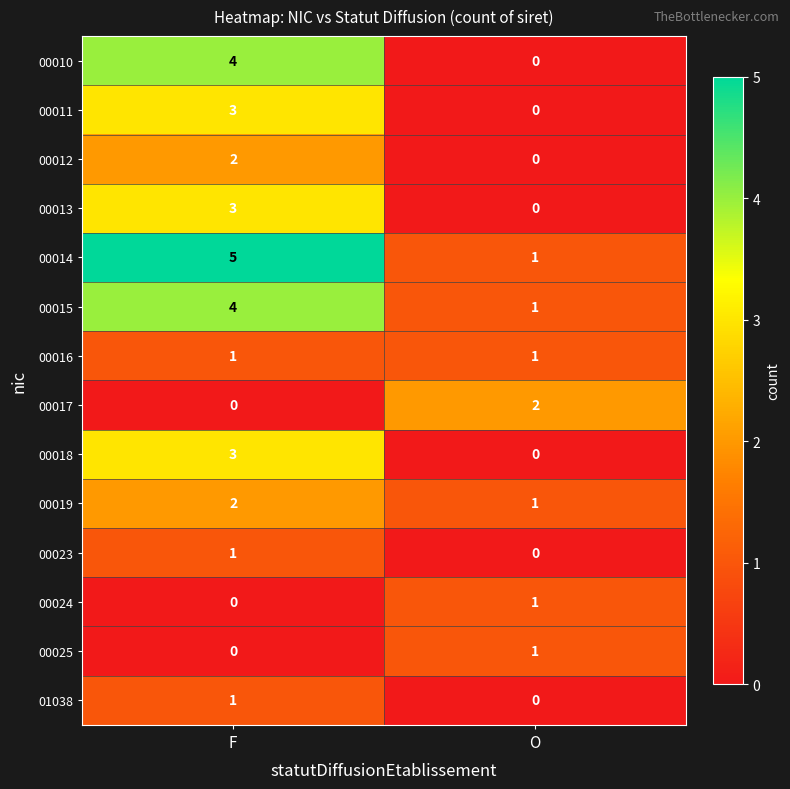

Which series has the largest total across all categories?

00014